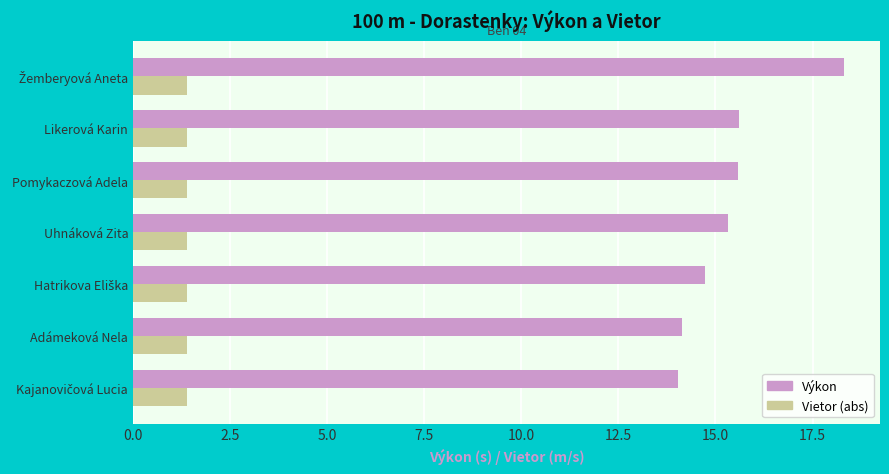

What is the maximum value shown in the chart?

18.3